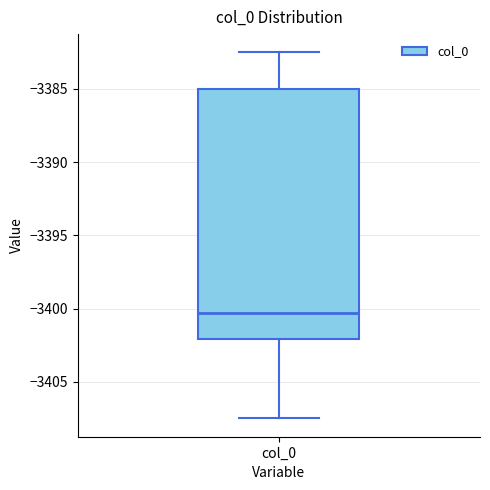

Where does the median line of the box for col_0 sit on the y-axis? The values are not printed on the chart, so give them approximately, as read against the axis.

-3400.5